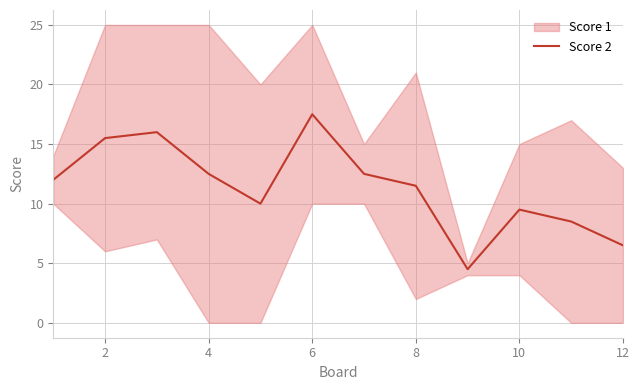

How many interior local valleys (lower than both neighbors) does the data have?

2